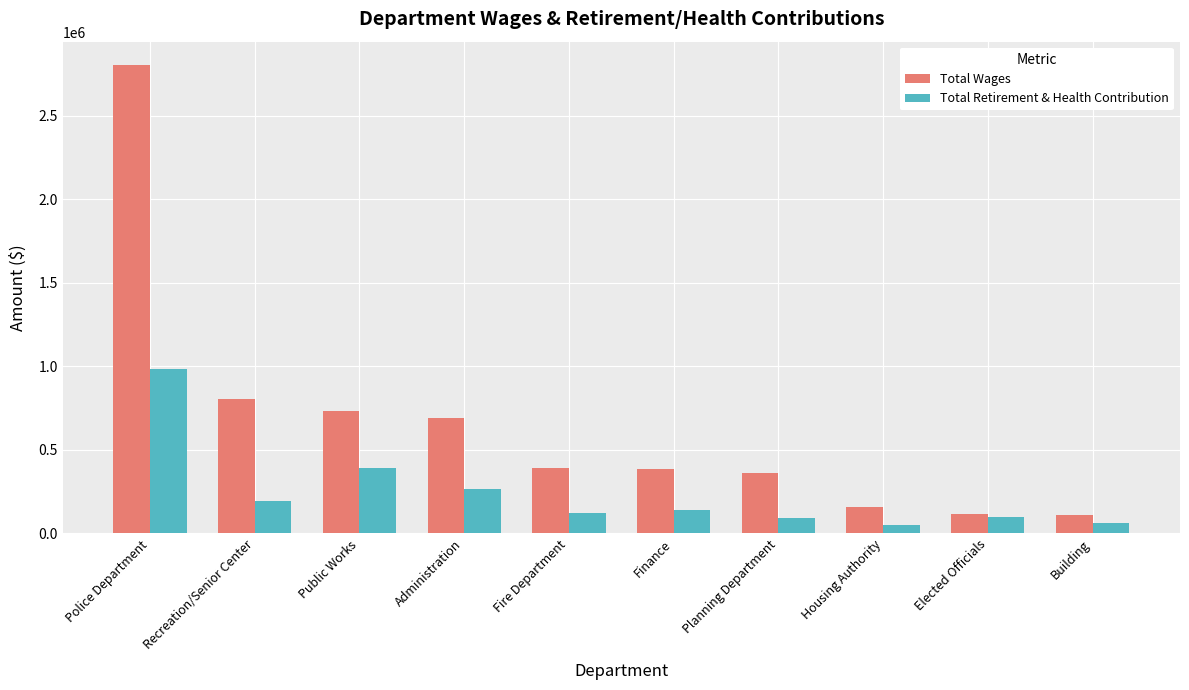

What is the difference between the Total Wages values at Finance and Administration?

306184